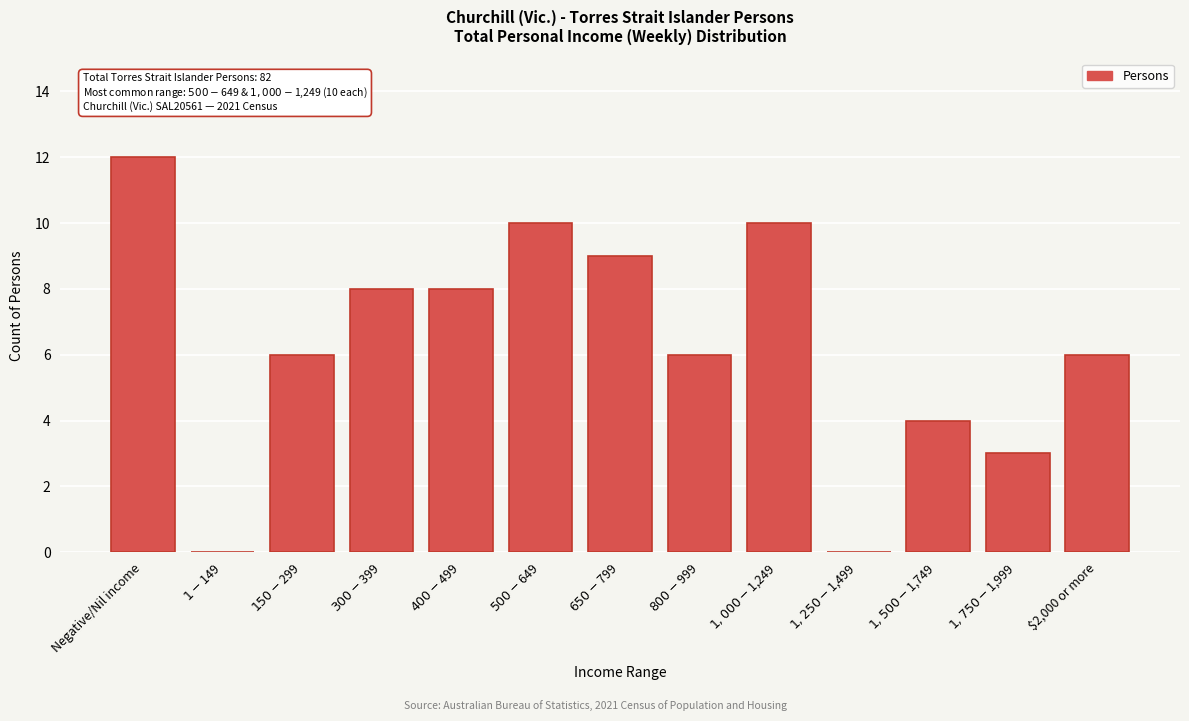

What is the maximum value shown in the chart?

12